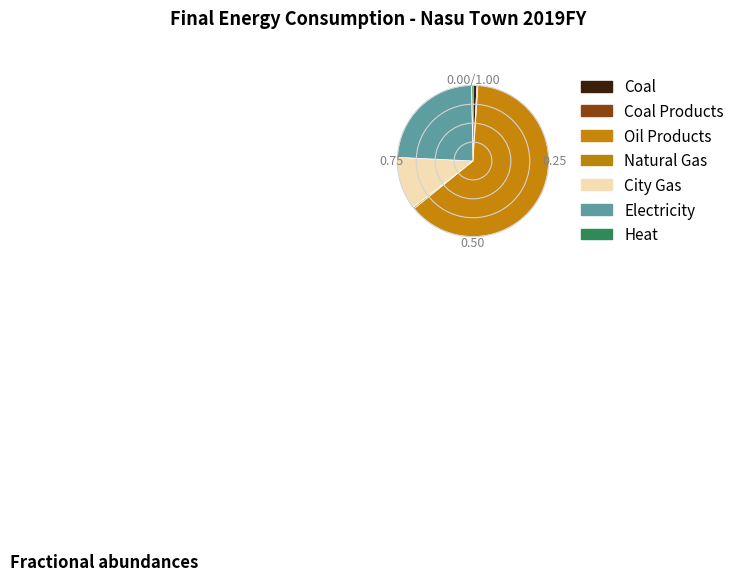

The Coal Products slice represents 1% of the pie. True or false?

False